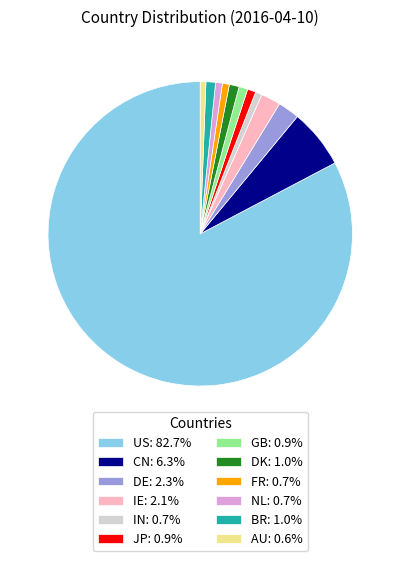

What is the ratio of the value at CN: 6.3% to the value at FR: 0.7%?

8.5